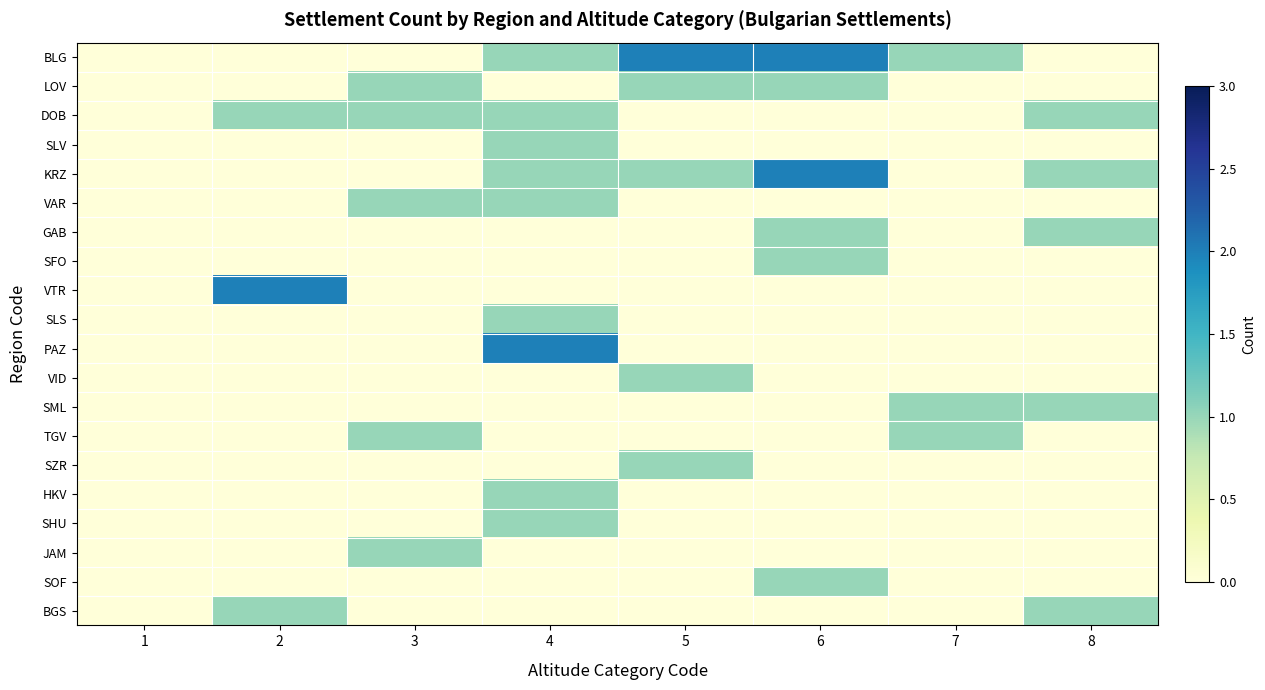

Which has a higher value, 7 or 6?

6